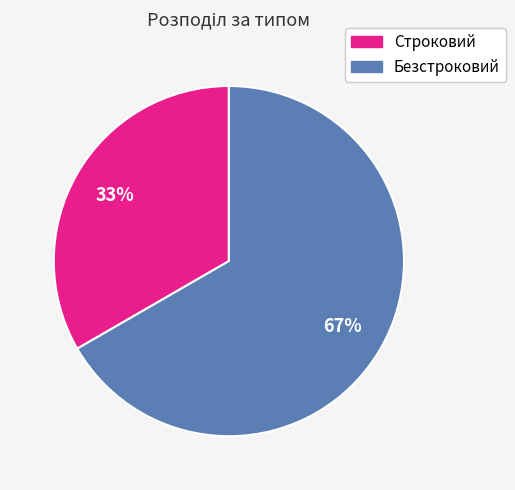

Count the number of slices in the pie.

2